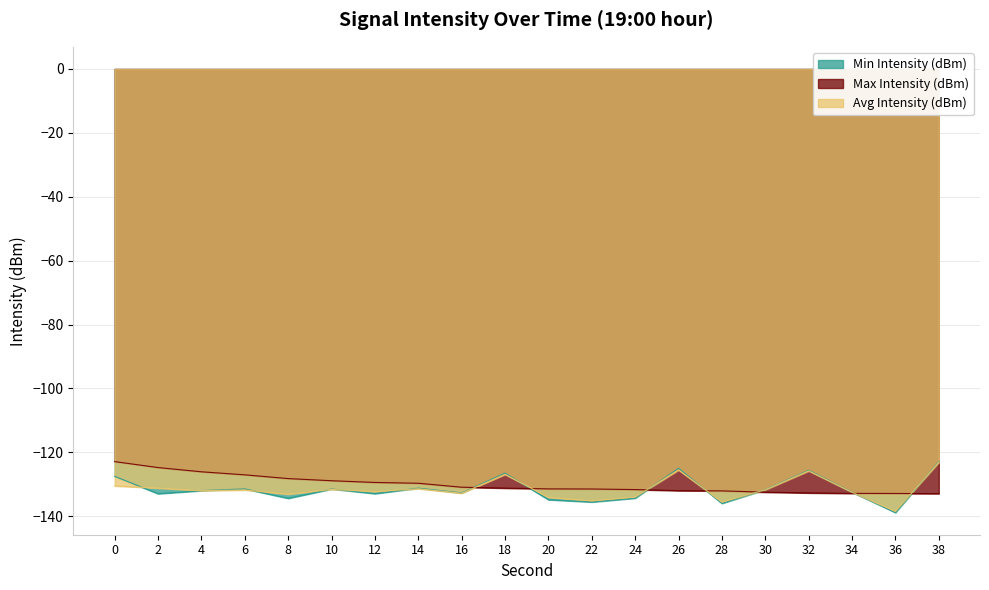

Where is Max Intensity (dBm) nearest to the value -127?

6